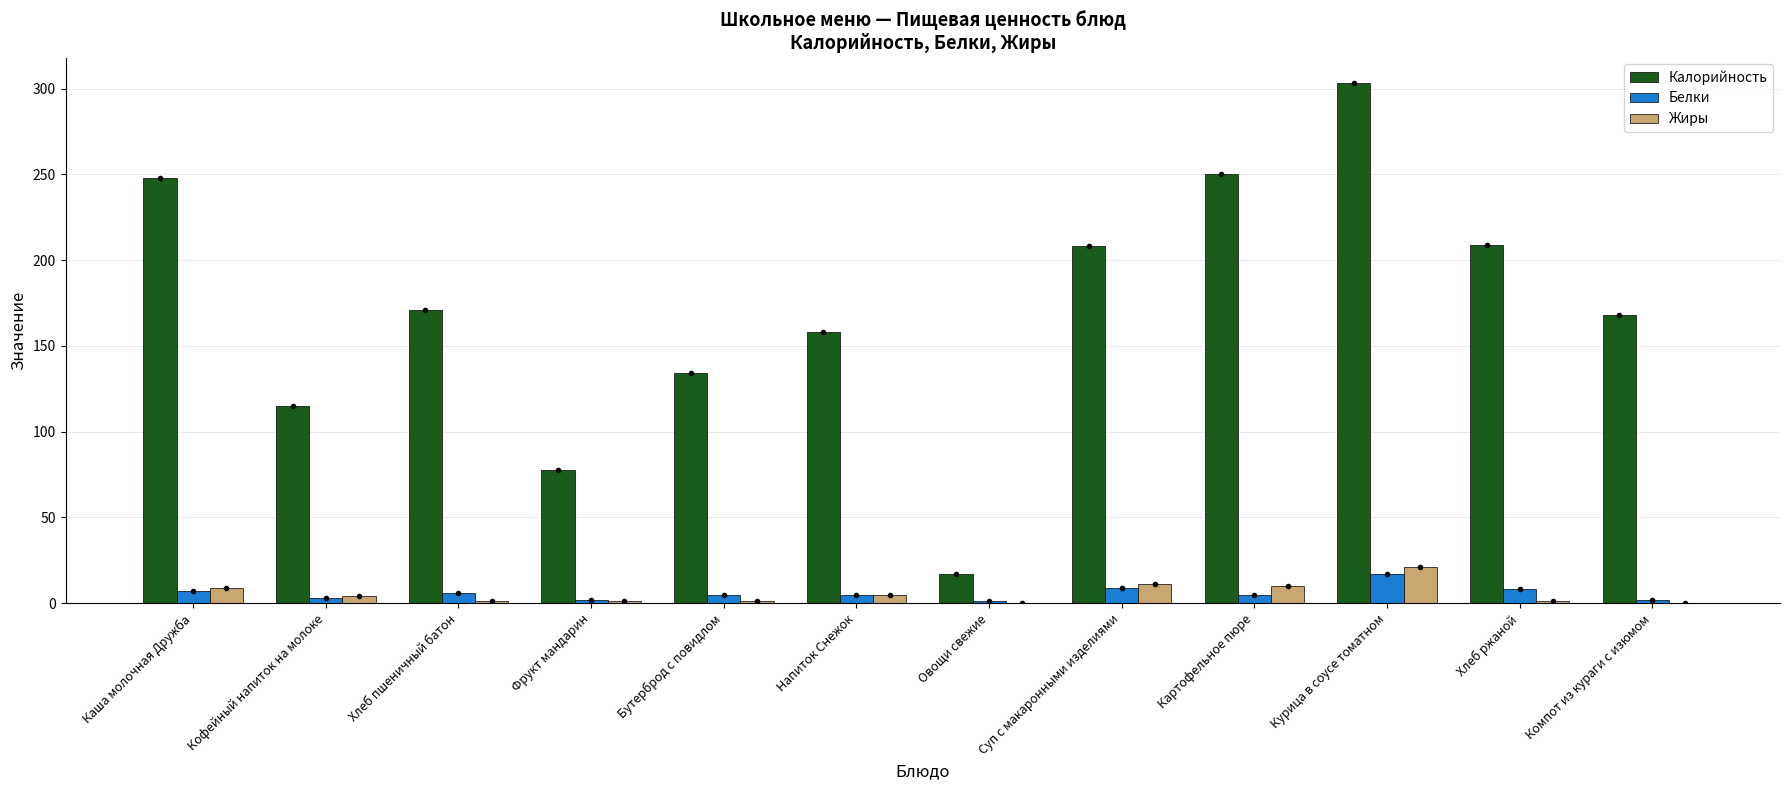

What is the total value across all series at Суп с макаронными изделиями?

228.0